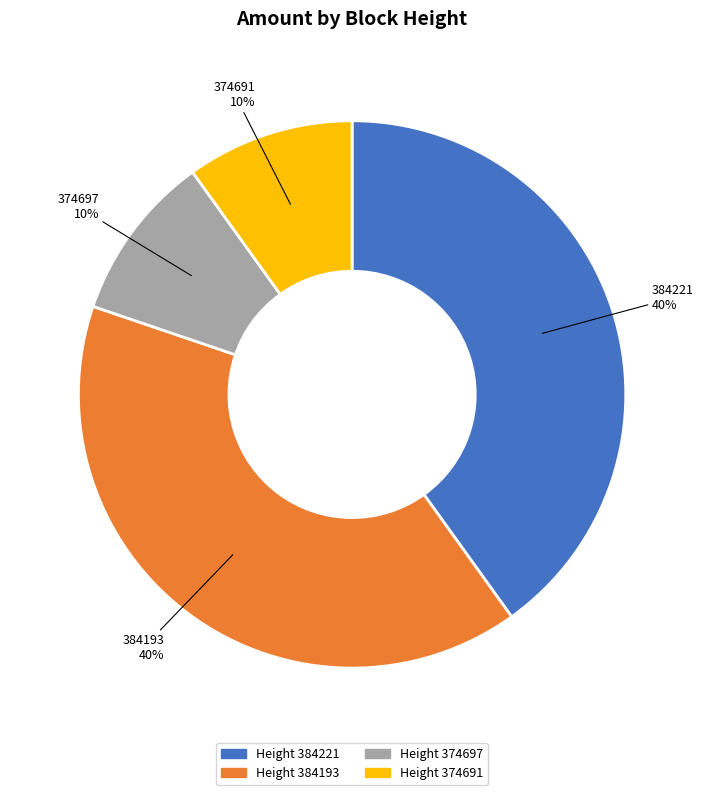

Is it true that Height 384221 is 40% of the pie?

True